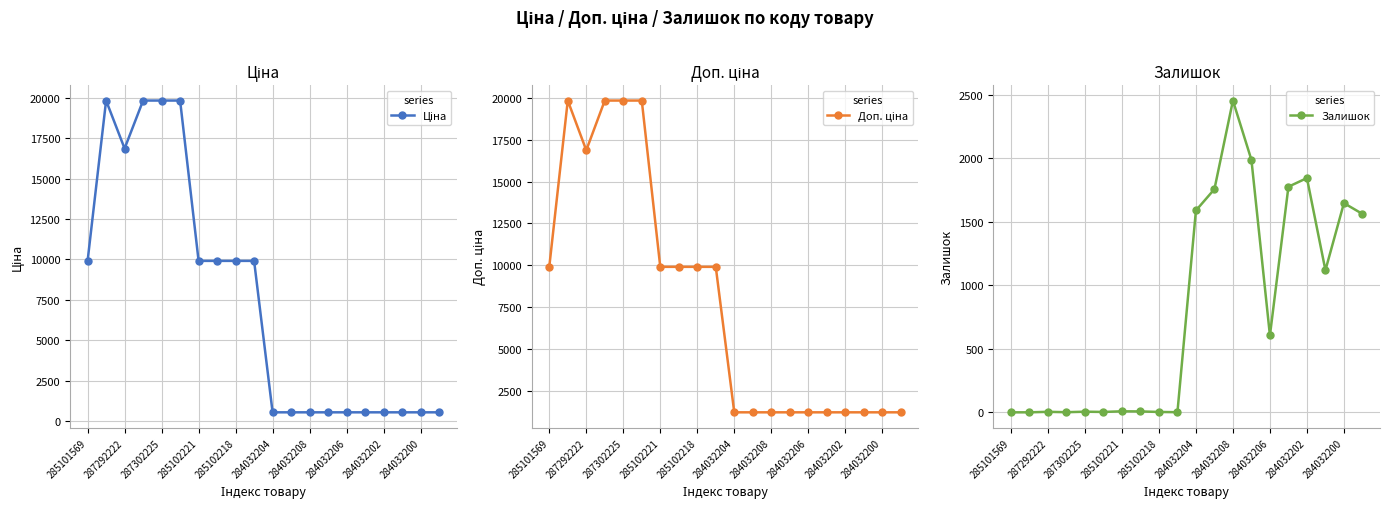

Which series has the widest spread of values?

Ціна